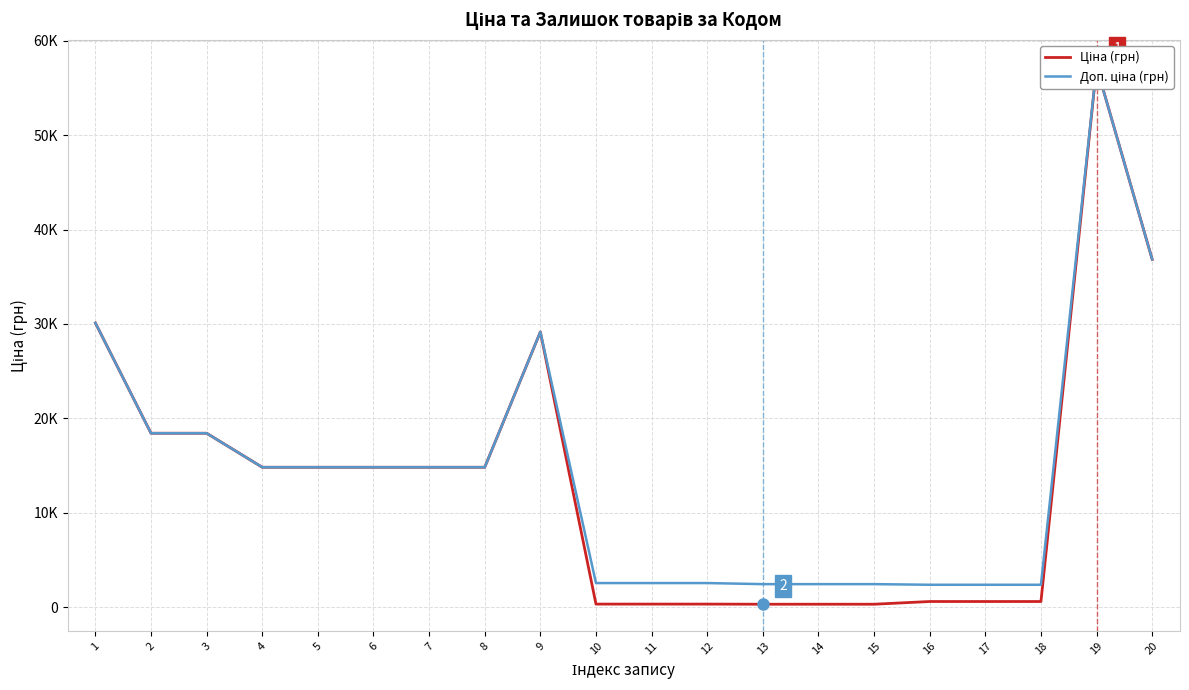

Reading left to right, what are all the values shown in this chart?

Ціна (грн): 1=30102.8	2=18420.9	3=18420.9	4=14817.6	5=14817.6	6=14817.6	7=14817.6	8=14817.6	9=29152.3	10=318.3	11=318.3	12=318.3	13=304.1	14=304.1	15=304.1	16=591.6	17=591.6	18=591.6	19=57258.0	20=36841.8
Доп. ціна (грн): 1=30102.8	2=18420.9	3=18420.9	4=14817.6	5=14817.6	6=14817.6	7=14817.6	8=14817.6	9=29152.3	10=2546.4	11=2546.4	12=2546.4	13=2432.8	14=2432.8	15=2432.8	16=2366.5	17=2366.5	18=2366.5	19=57258.0	20=36841.8